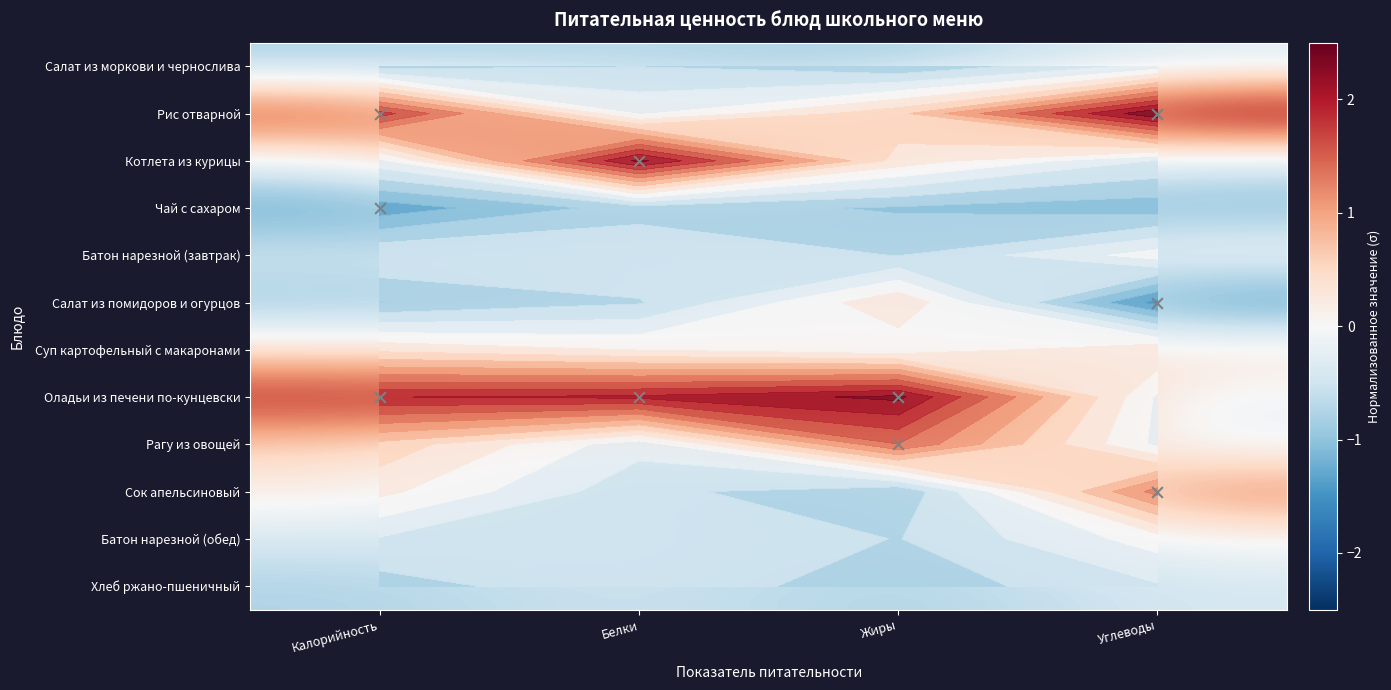

What is the sum of all Котлета из курицы values?

2.0